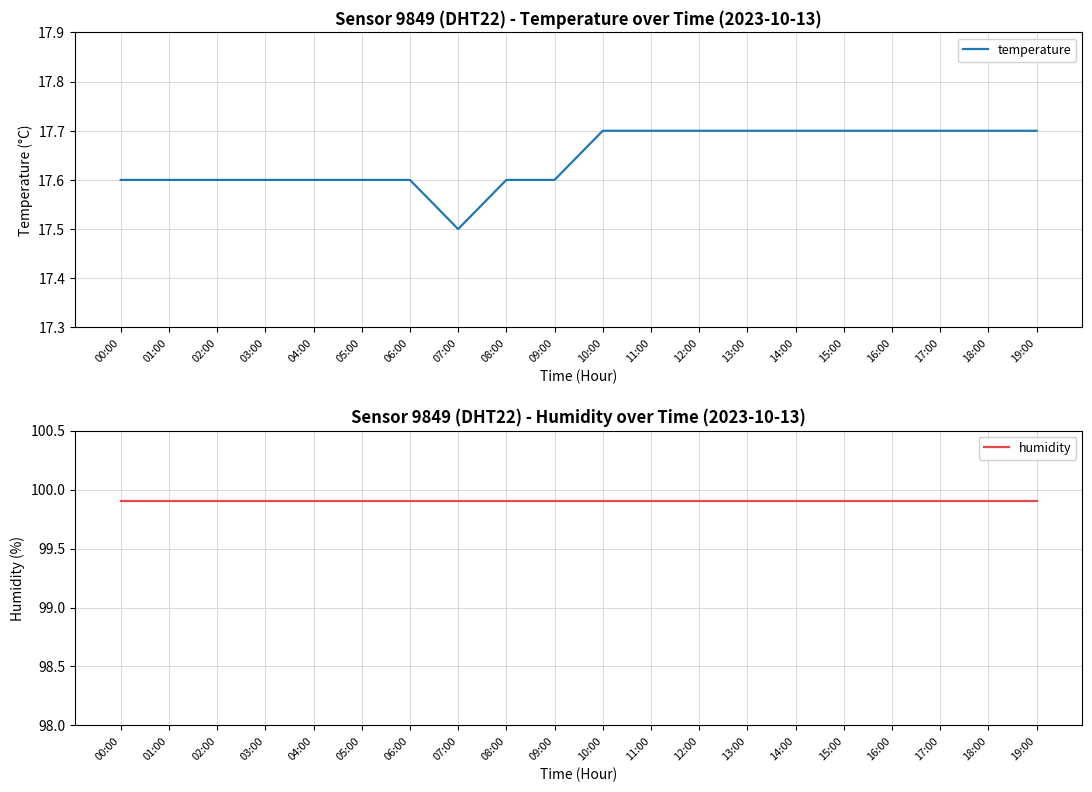

Reading right to left, what are all the values shown in this chart?

temperature: 19:00=17.7	18:00=17.7	17:00=17.7	16:00=17.7	15:00=17.7	14:00=17.7	13:00=17.7	12:00=17.7	11:00=17.7	10:00=17.7	09:00=17.6	08:00=17.6	07:00=17.5	06:00=17.6	05:00=17.6	04:00=17.6	03:00=17.6	02:00=17.6	01:00=17.6	00:00=17.6
humidity: 19:00=99.9	18:00=99.9	17:00=99.9	16:00=99.9	15:00=99.9	14:00=99.9	13:00=99.9	12:00=99.9	11:00=99.9	10:00=99.9	09:00=99.9	08:00=99.9	07:00=99.9	06:00=99.9	05:00=99.9	04:00=99.9	03:00=99.9	02:00=99.9	01:00=99.9	00:00=99.9